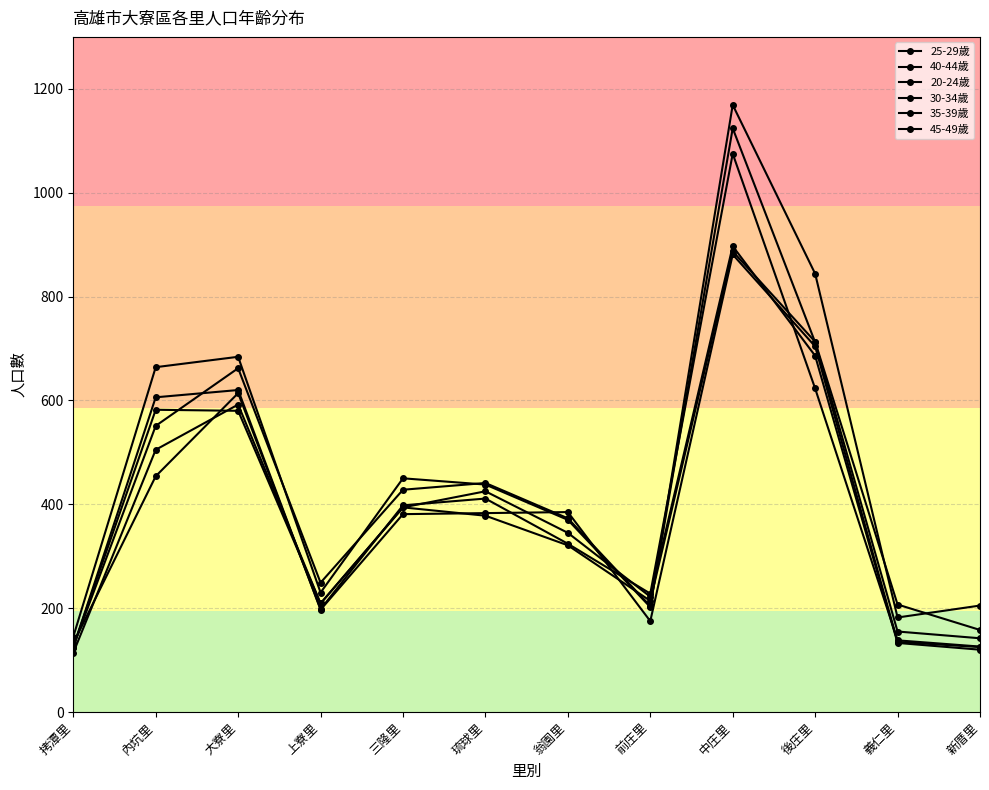

True or false: 30-34歲 has a value of 249 at 上寮里.

True